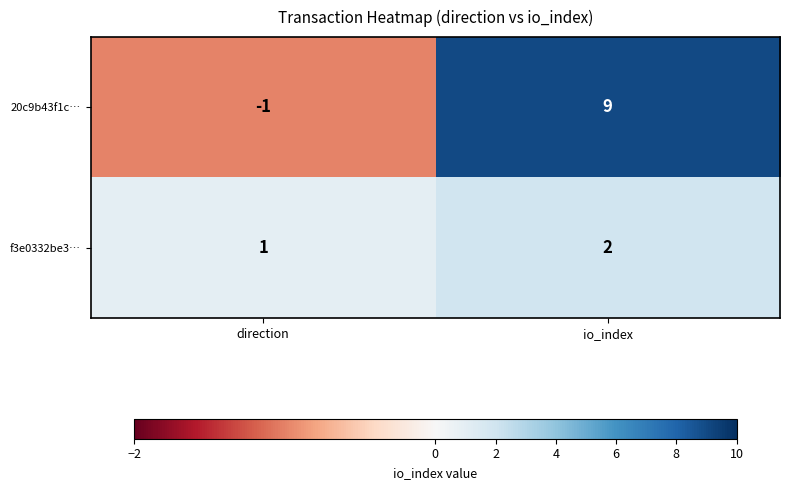

At how many categories does at least one series exceed 7?

1